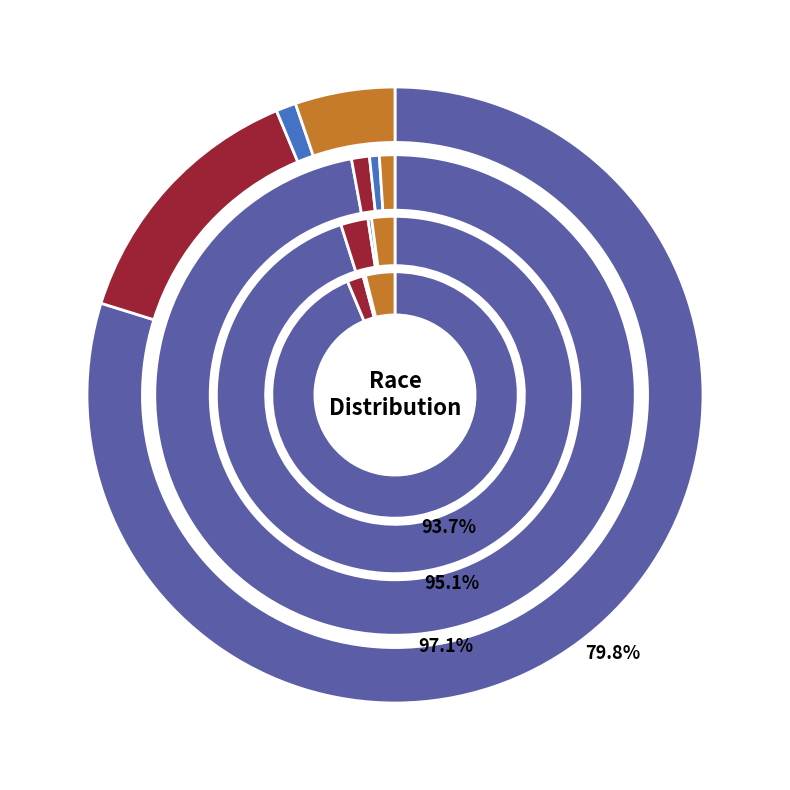

Count the number of slices in the pie.

4